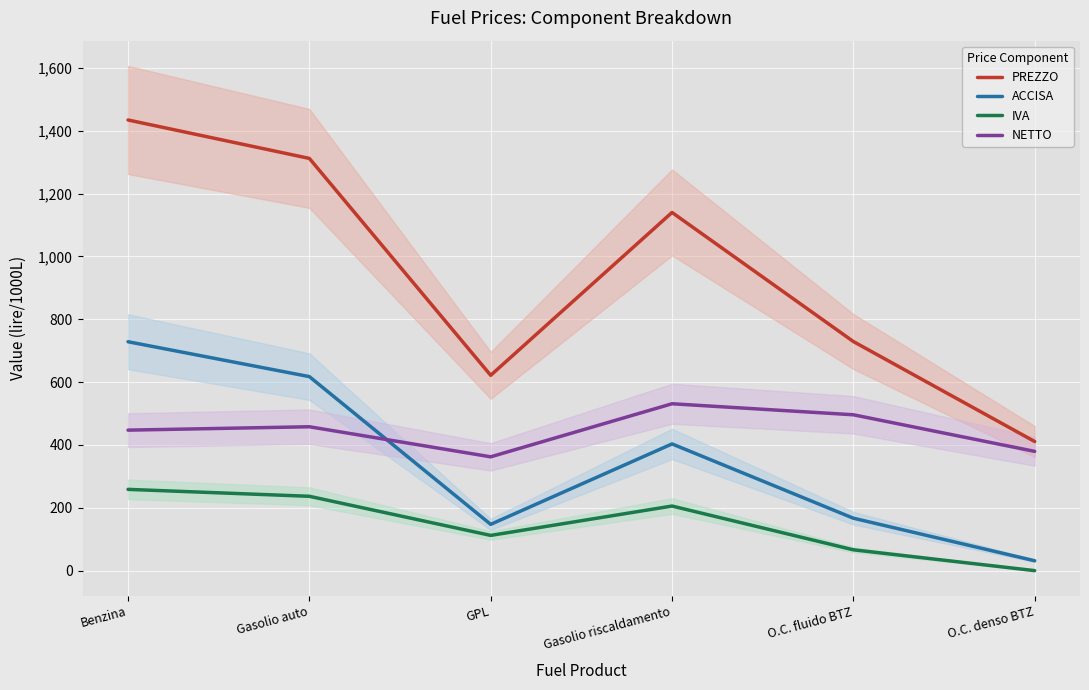

At which label is ACCISA closest to 379?

Gasolio riscaldamento